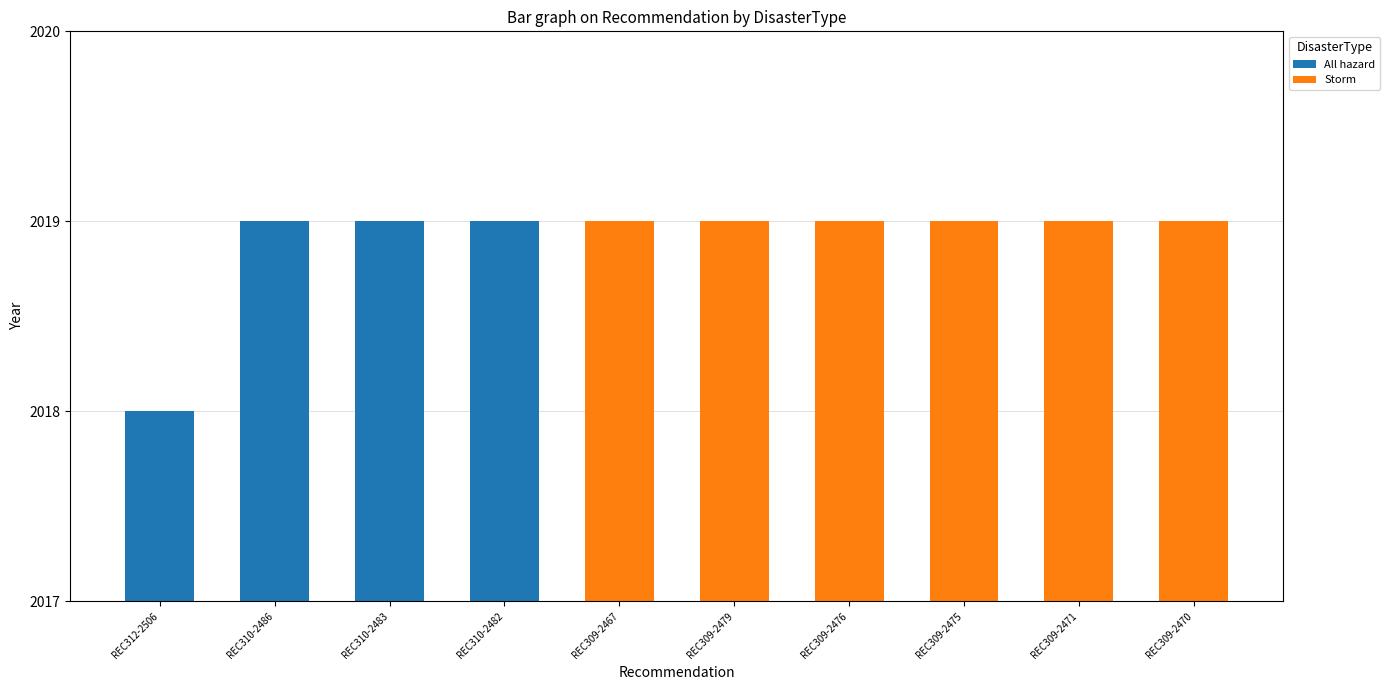

Is it true that All hazard equals 2018 at REC312-2506?

True